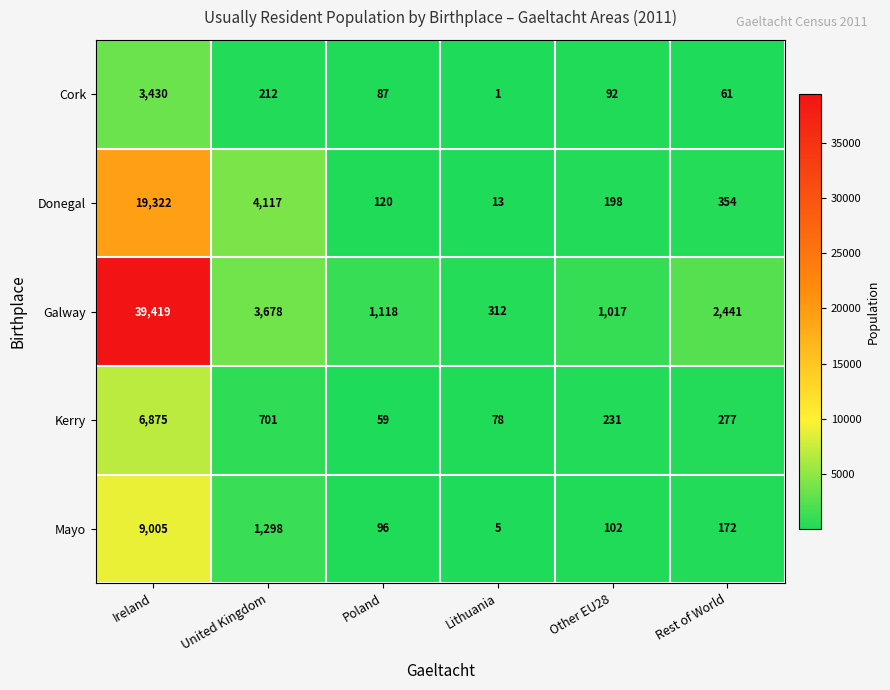

At how many categories does at least one series exceed 12996?

1